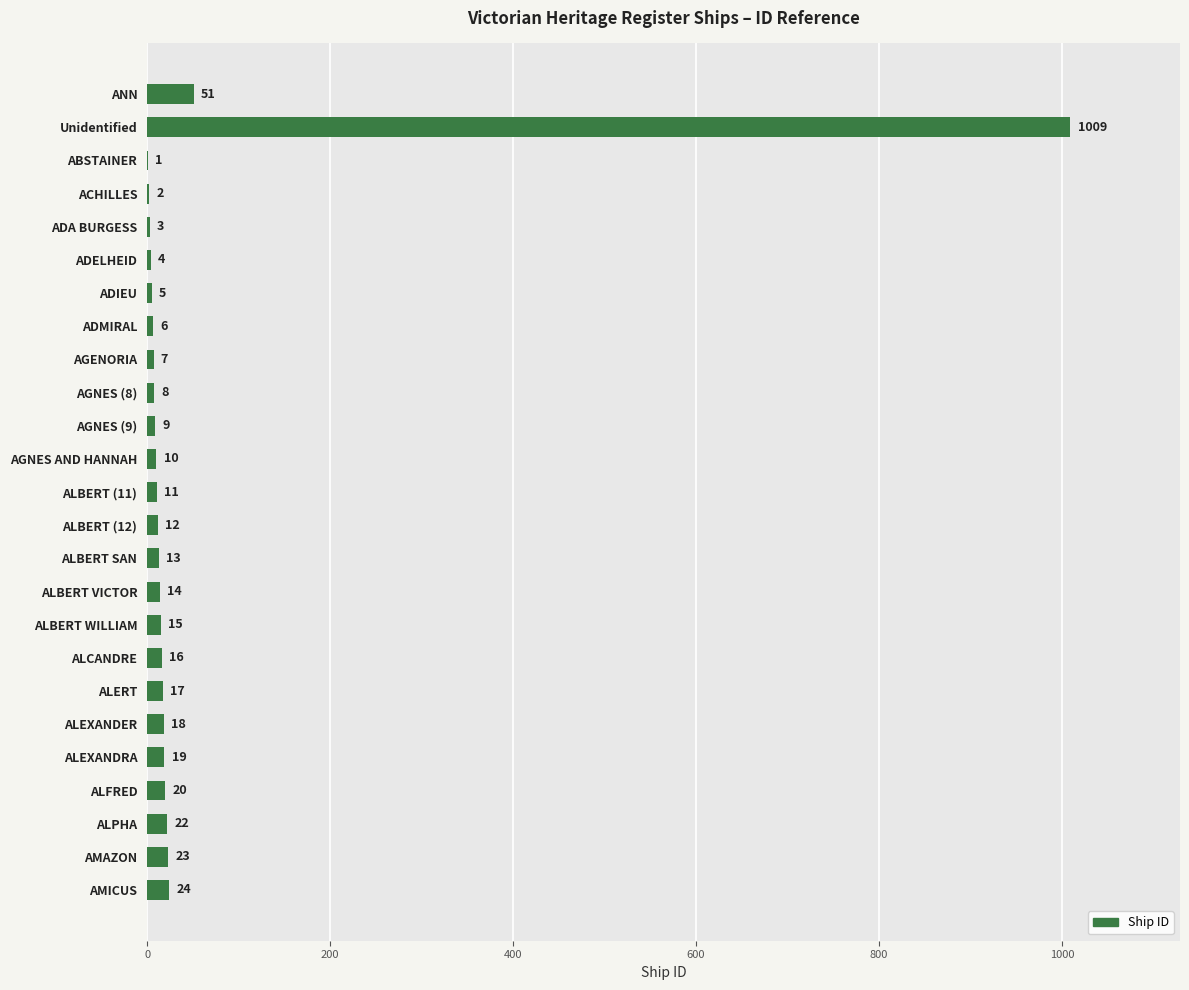

Are the bars grouped side by side (vs. stacked)?

No